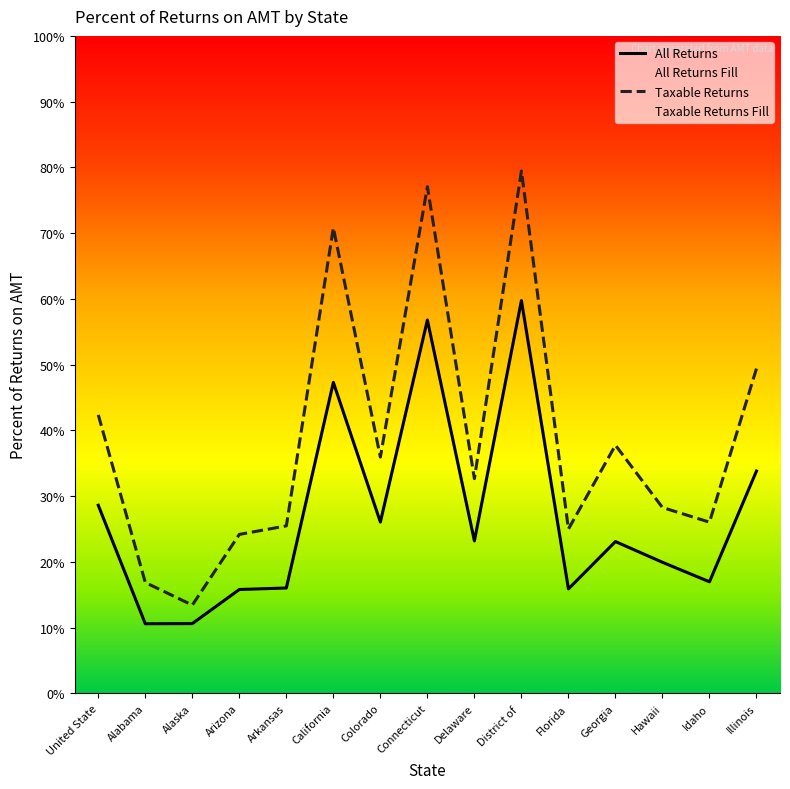

Which series has the widest spread of values?

Taxable Returns